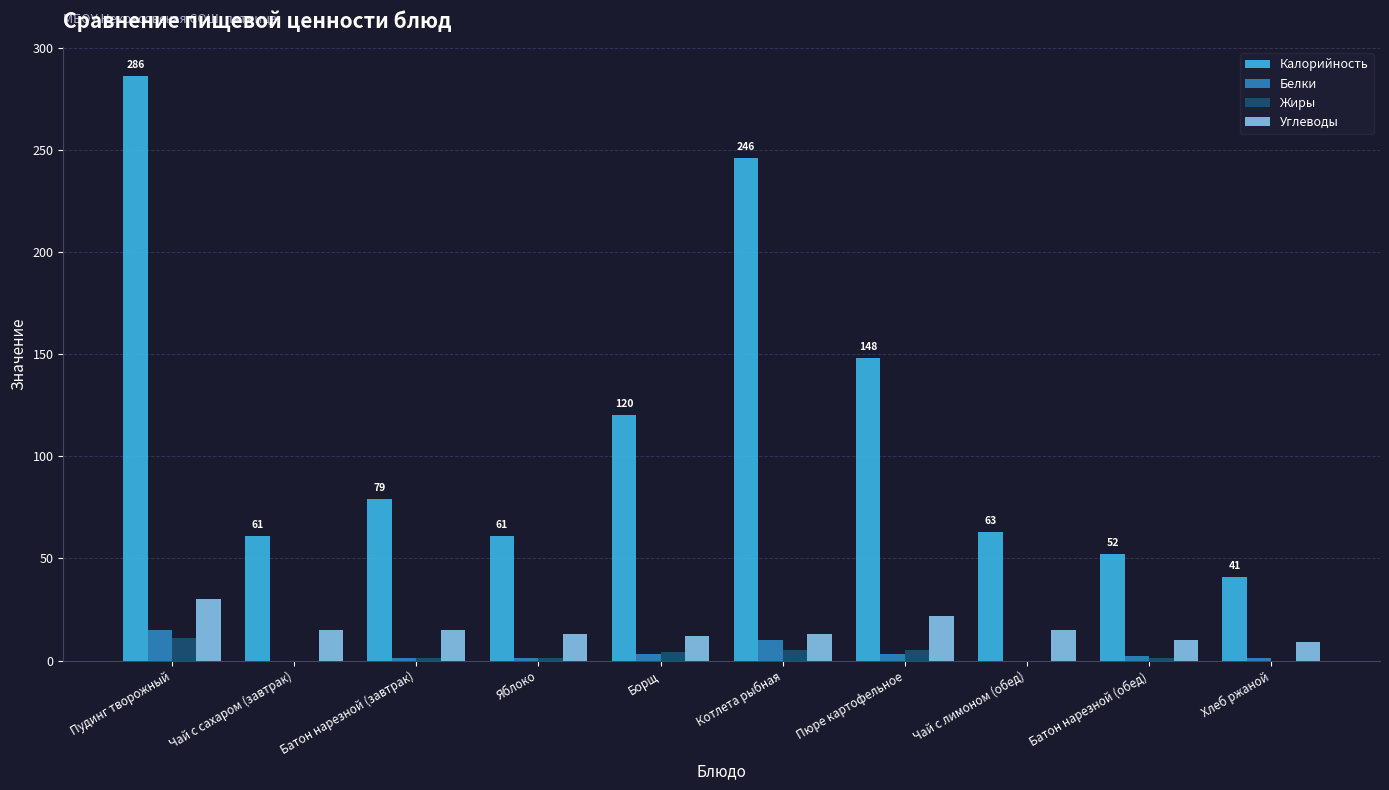

The Углеводы series shows 44 at Пудинг творожный. True or false?

False